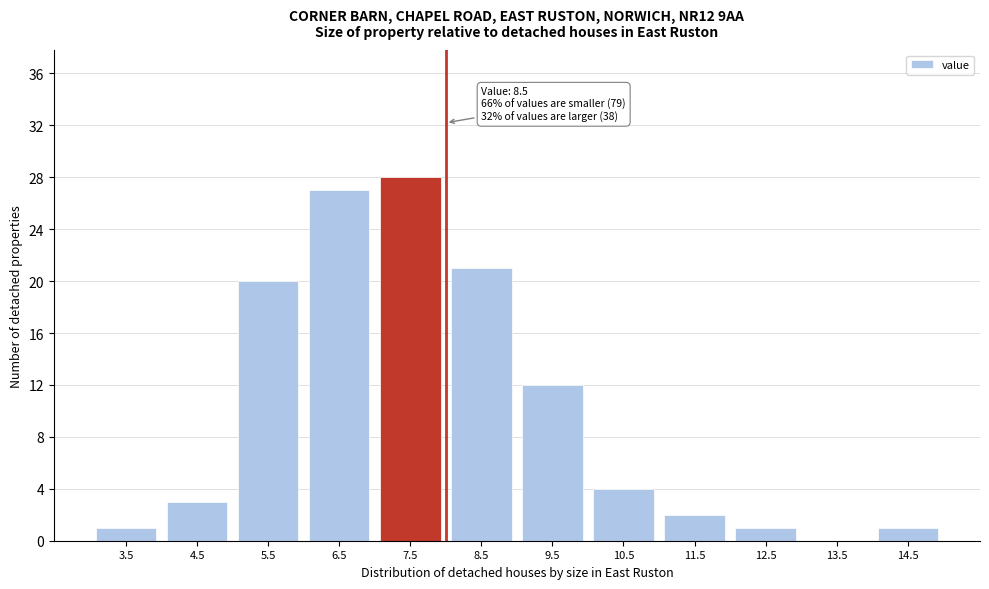

Reading left to right, what are all the values shown in this chart?

3.5=1	4.5=3	5.5=20	6.5=27	7.5=28	8.5=21	9.5=12	10.5=4	11.5=2	12.5=1	13.5=0	14.5=1